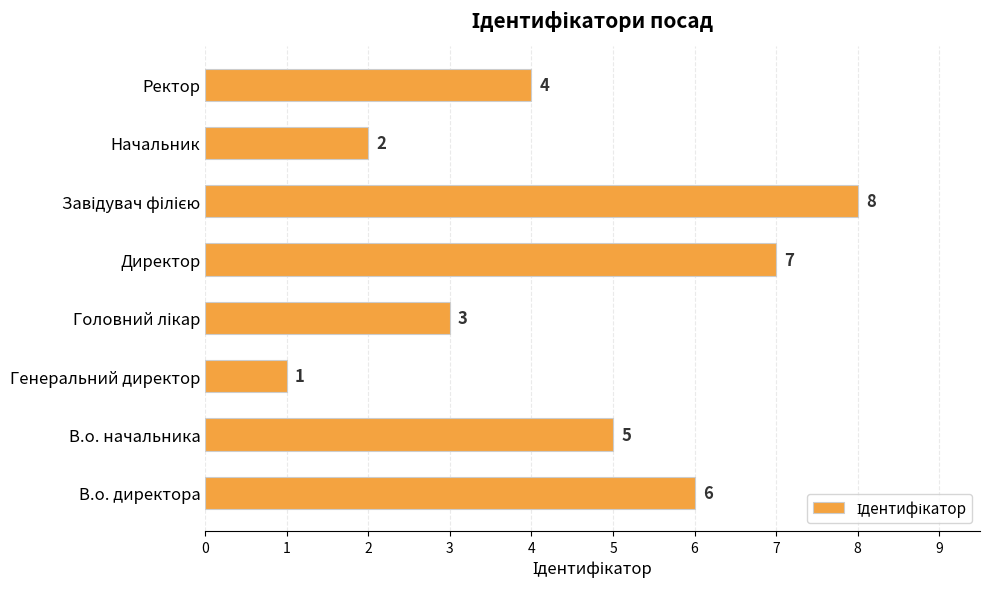

What is the approximate value at В.о. начальника?

5